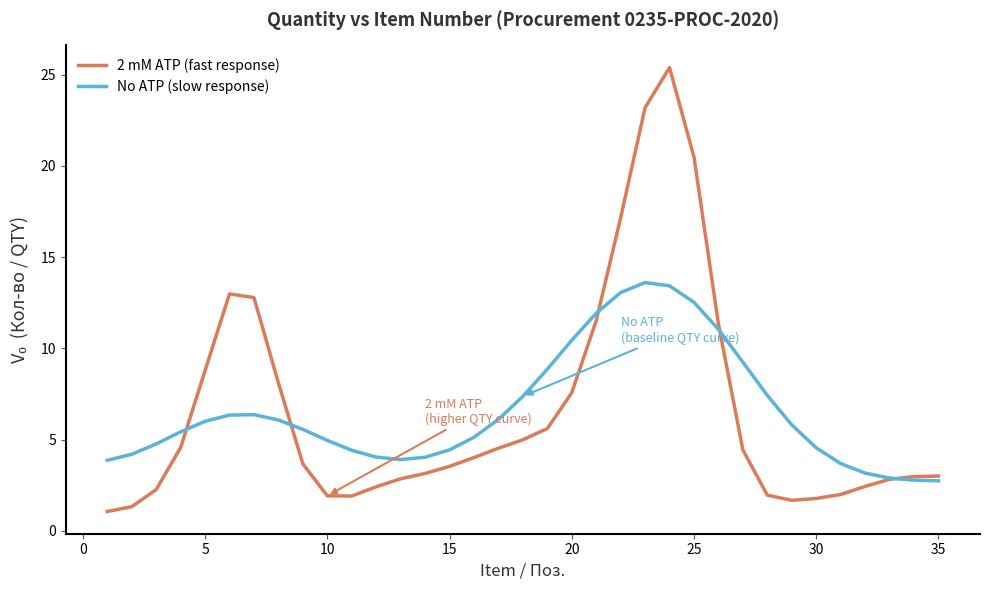

Which series has the widest spread of values?

2 mM ATP (fast response)